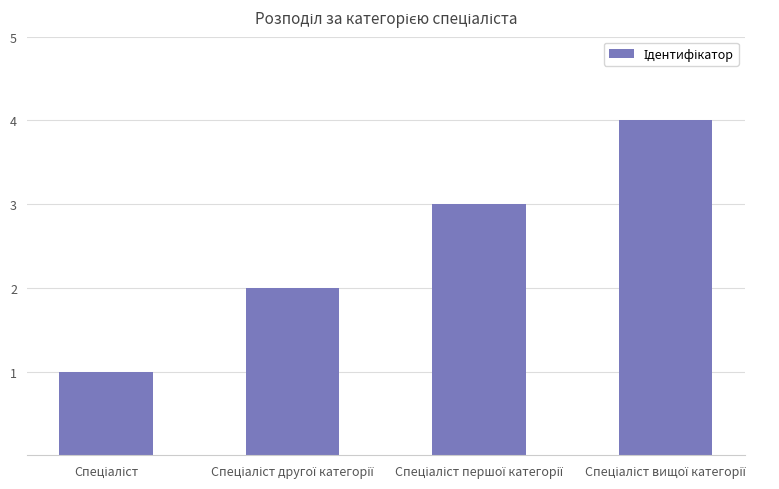

What is the difference between the maximum and minimum values?

3